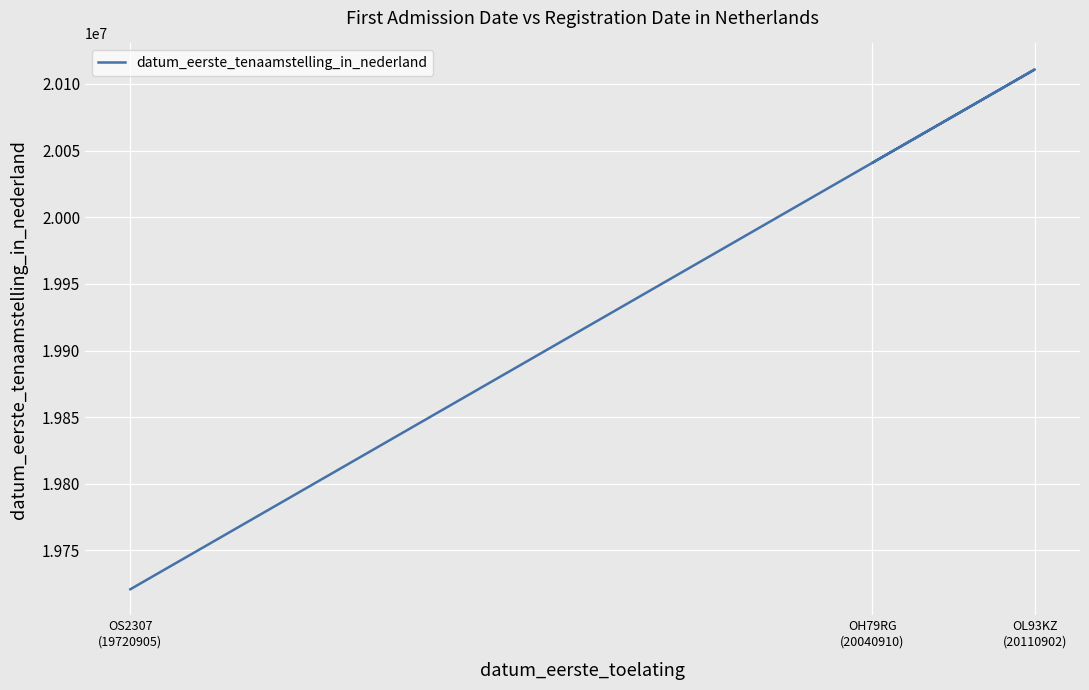

What is the difference between the values at OL93KZ
(20110902) and OH79RG
(20040910)?

69992